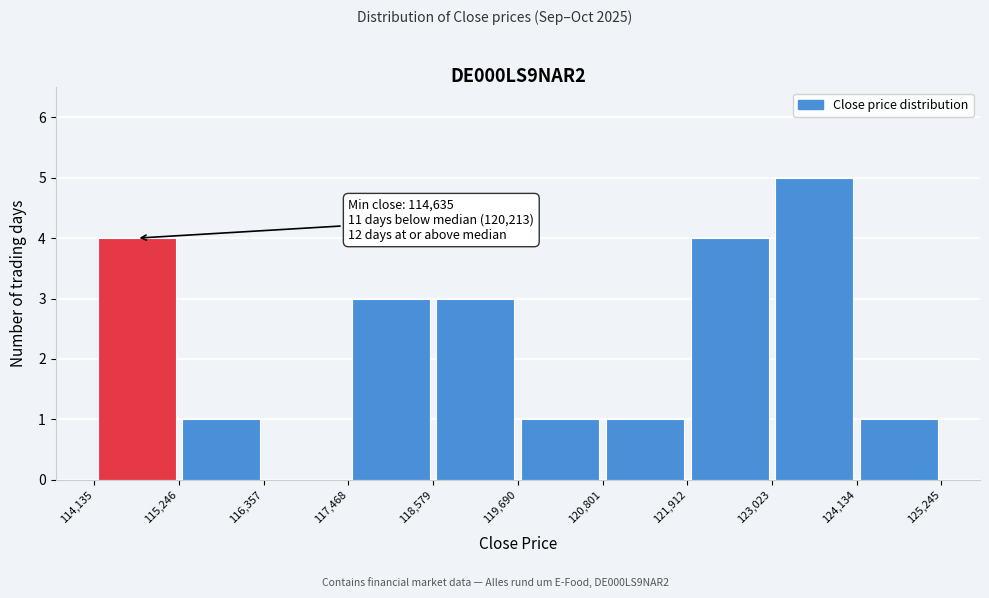

Which range on the x-axis has the tallest bar?

123,023 to 124,134